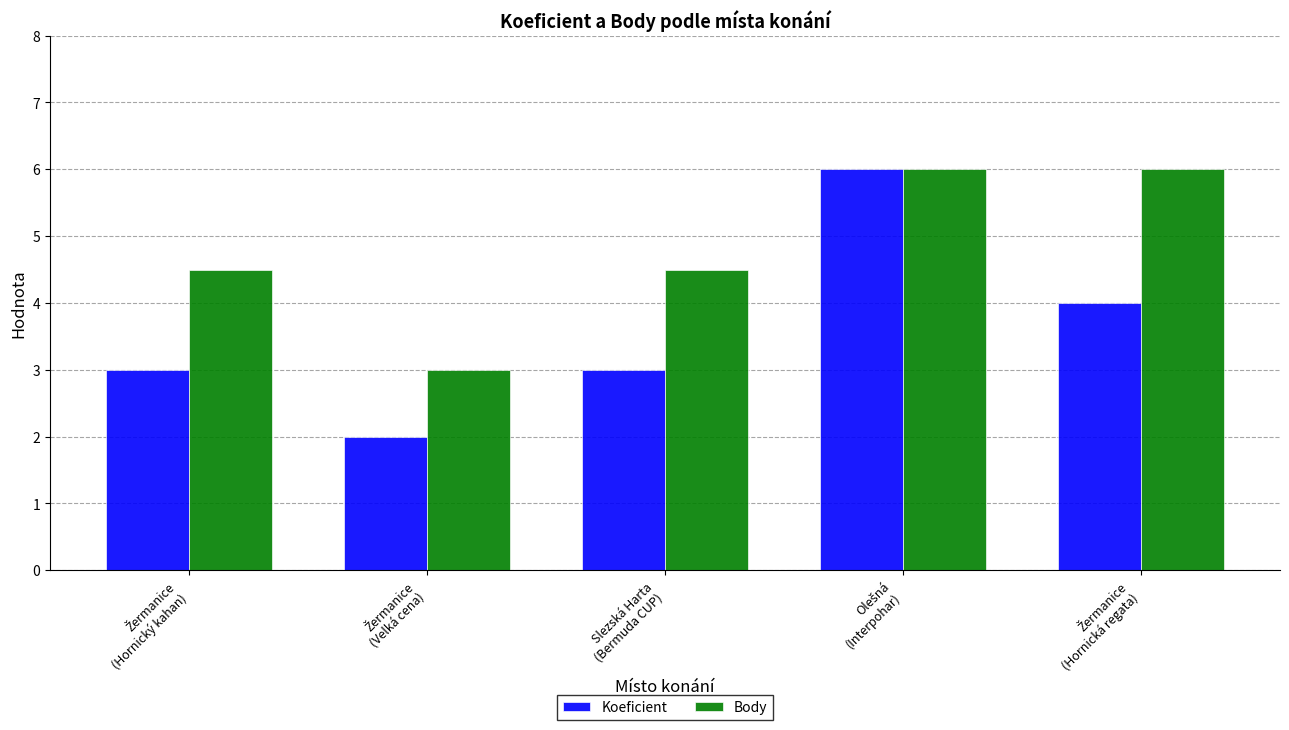

Which series has the largest total across all categories?

Body